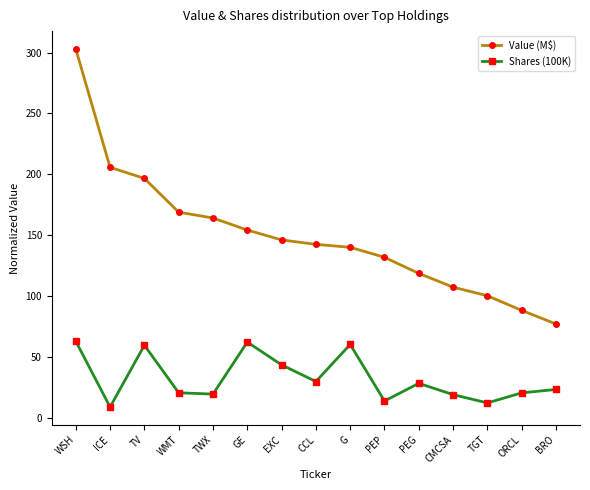

List the series in order of their peak value, highest first.

Value (M$), Shares (100K)